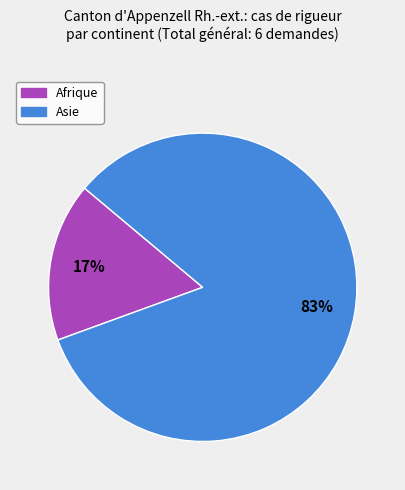

Which slice represents more than half of the pie?

Asie